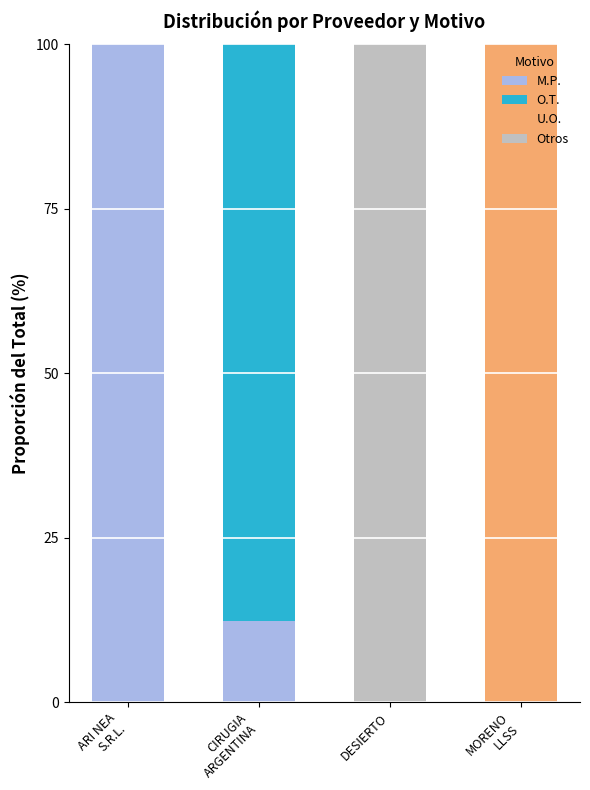

What is the highest value of the M.P. series?

100.0